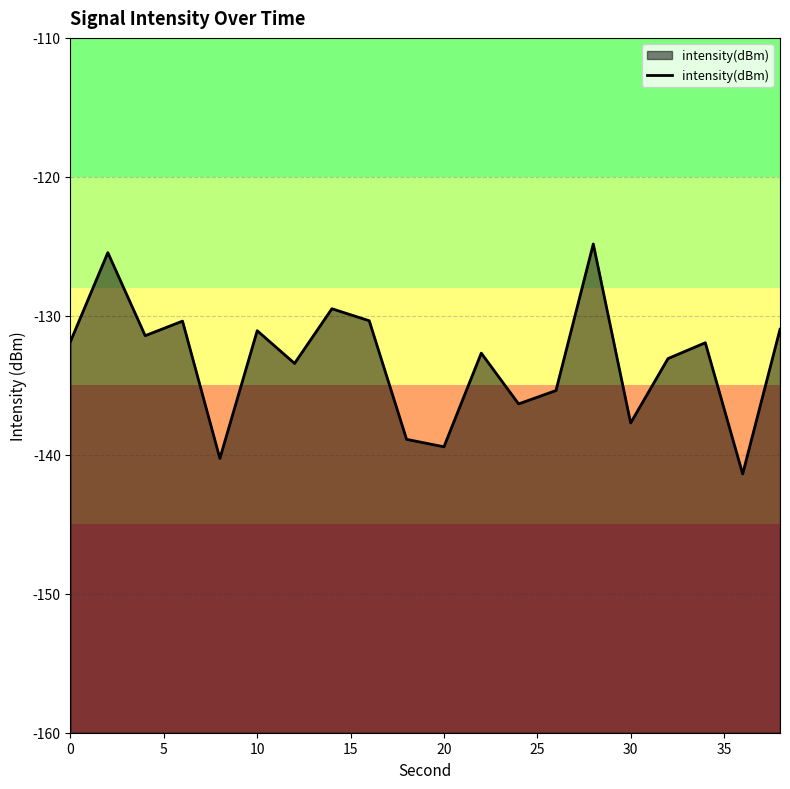

What value does the data have at 30?

-137.7